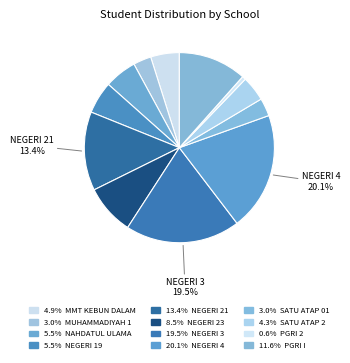

Count the number of slices in the pie.

12